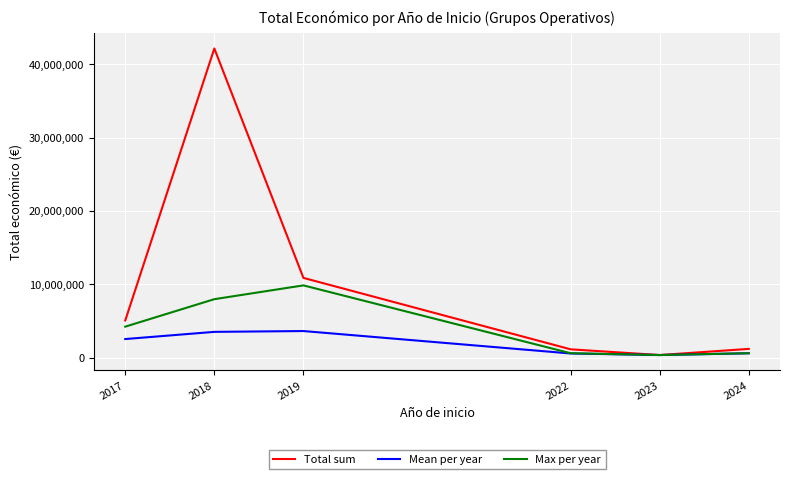

What is the difference between the highest and lowest values at 2018?

38629537.8